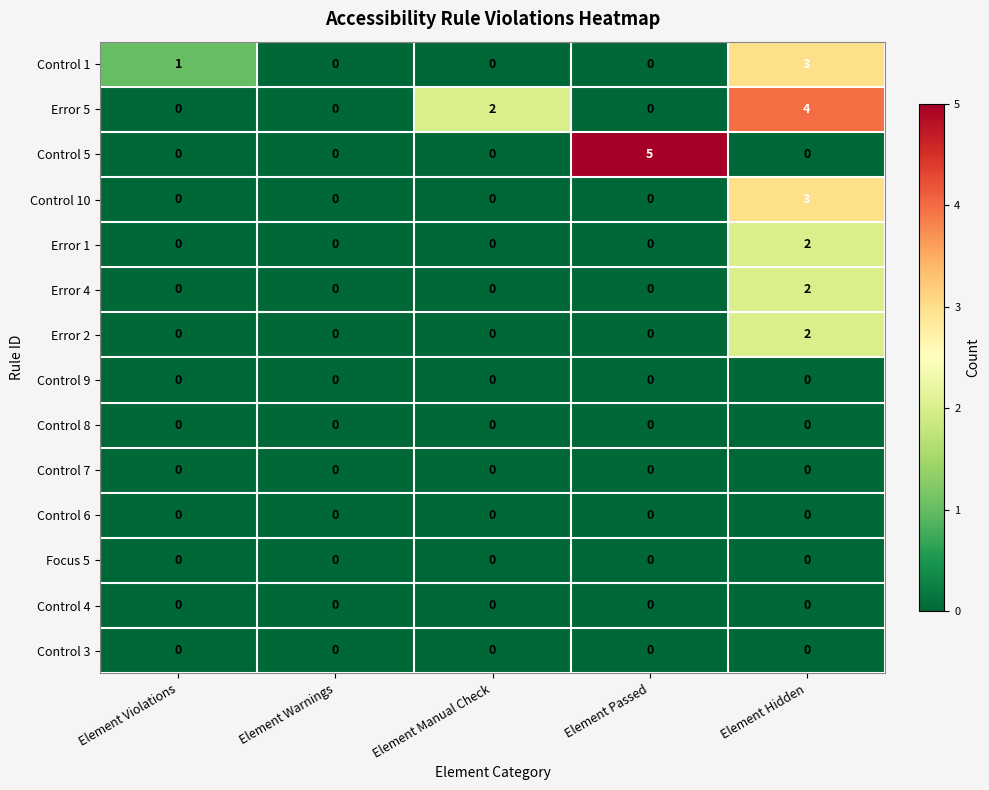

What is the sum of all Control 1 values?

4